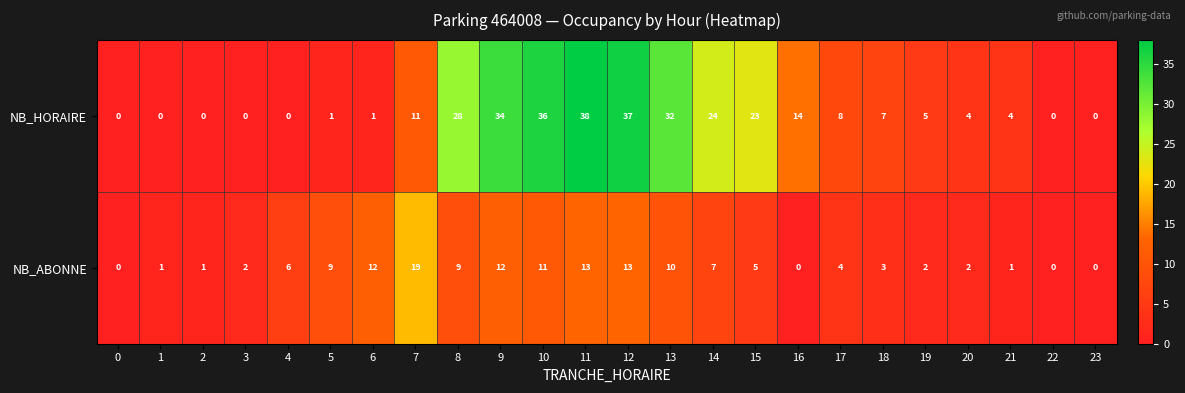

Which series has the largest range (max minus min)?

NB_HORAIRE